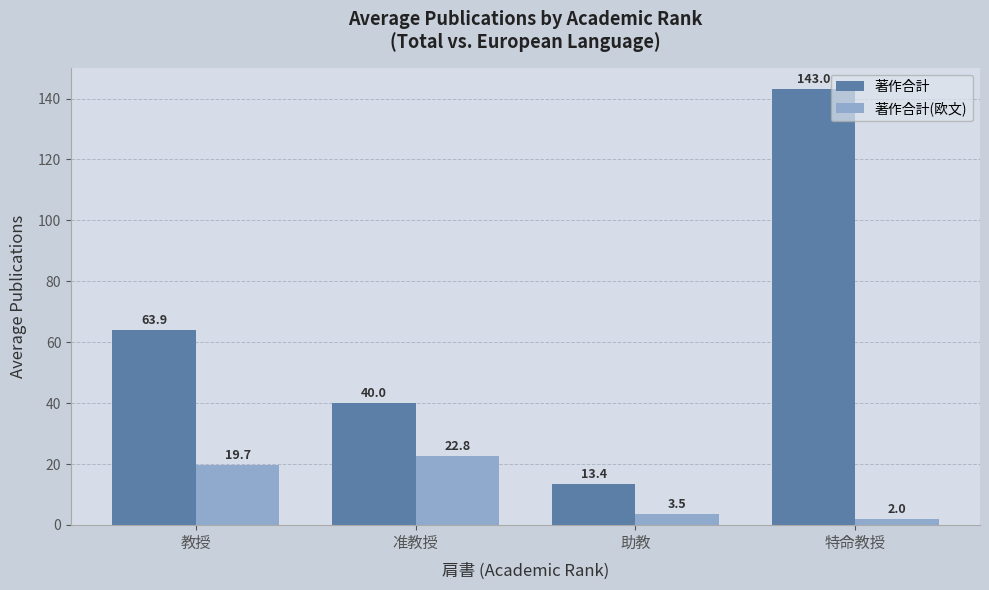

How many categories are shown in the chart?

4